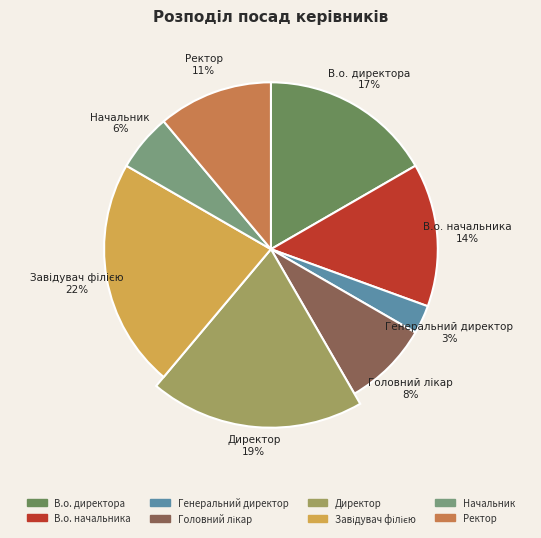

True or false: Начальник accounts for 6% of the total.

True